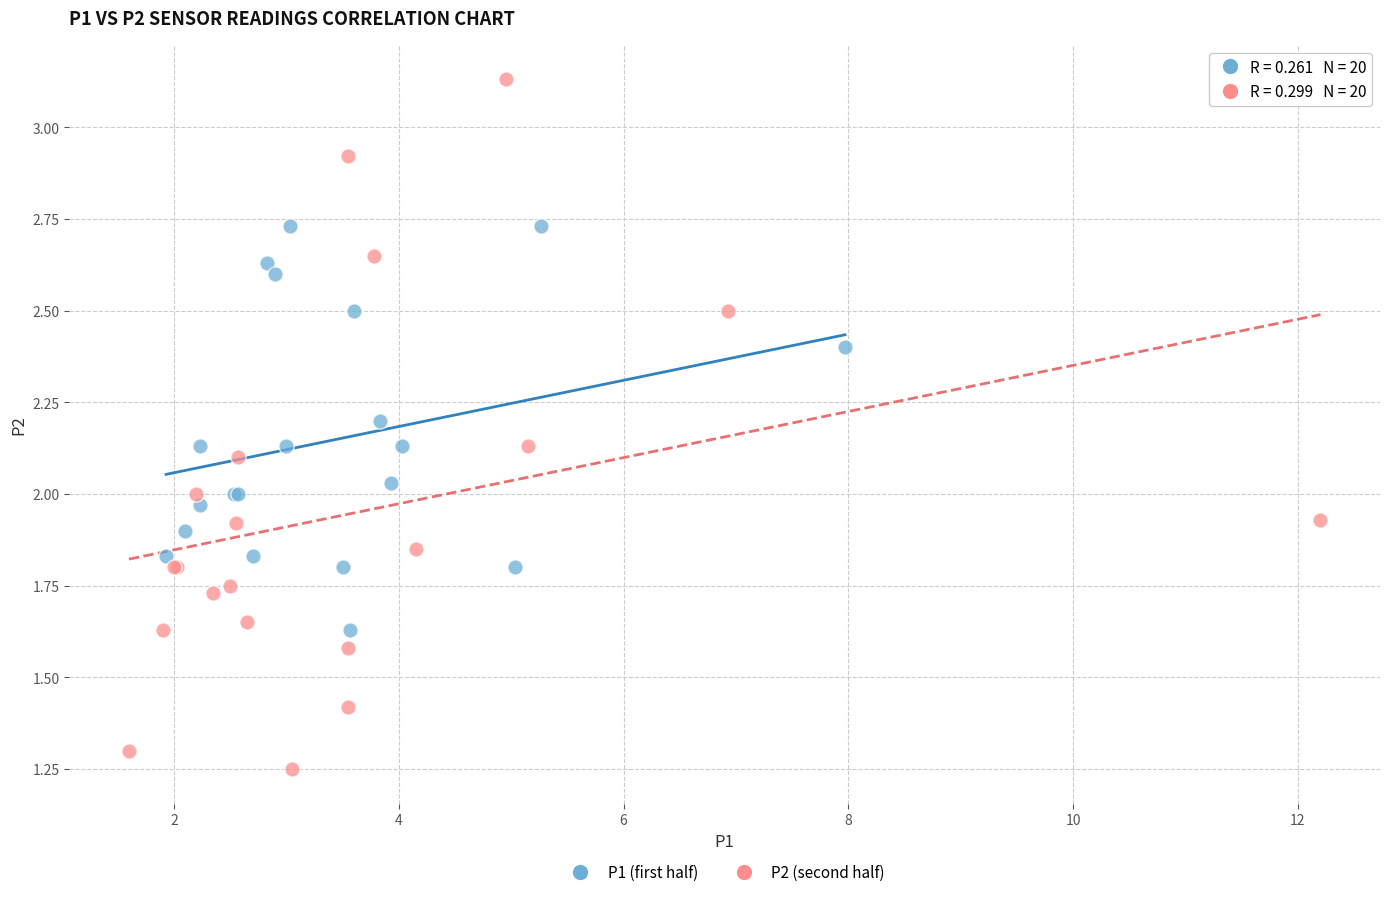

Which series has the widest spread of Y values?

P2 (second half)